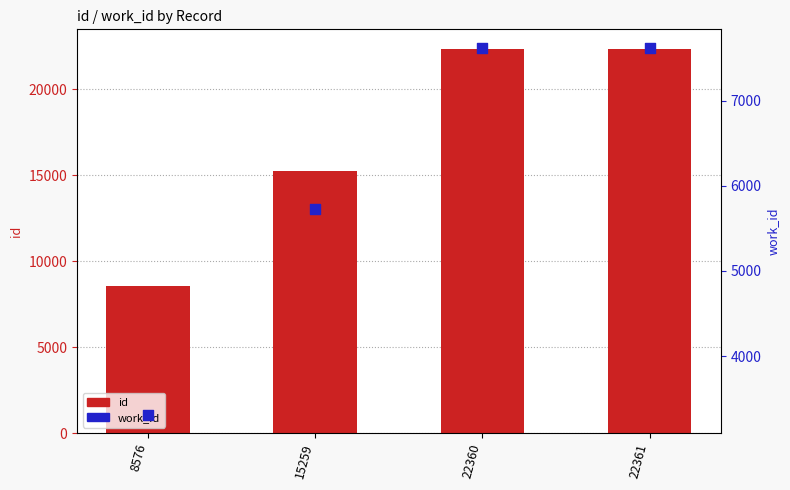

Which series contains the highest Y value?

id